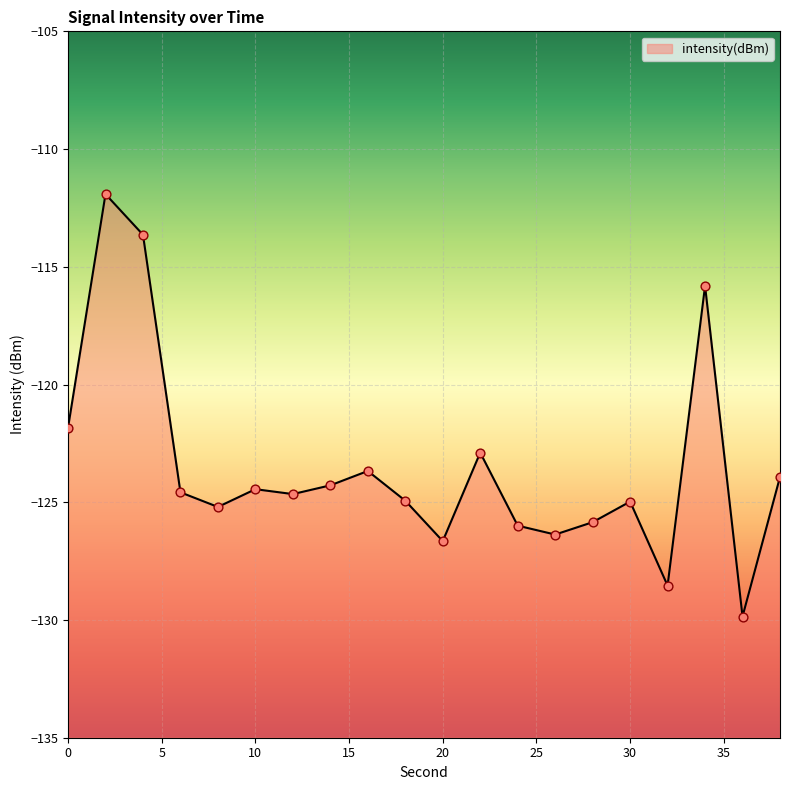

Which has a higher value, 36 or 34?

34